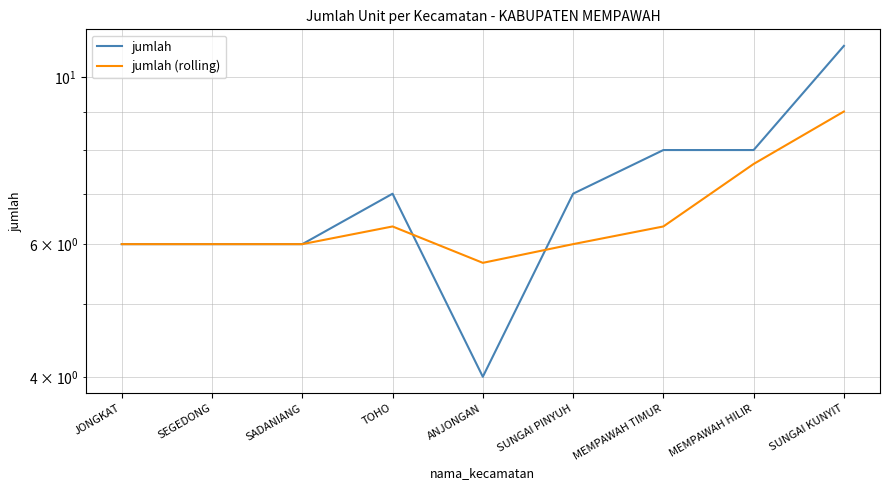

The jumlah (rolling) series shows 5.7 at ANJONGAN. True or false?

True